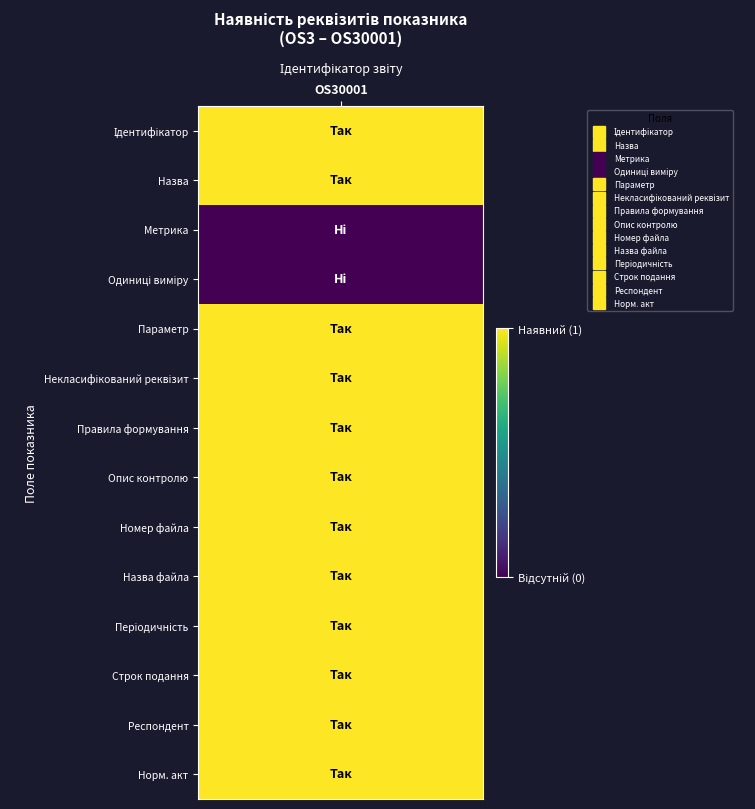

Is it true that the value at 10 is 1?

False